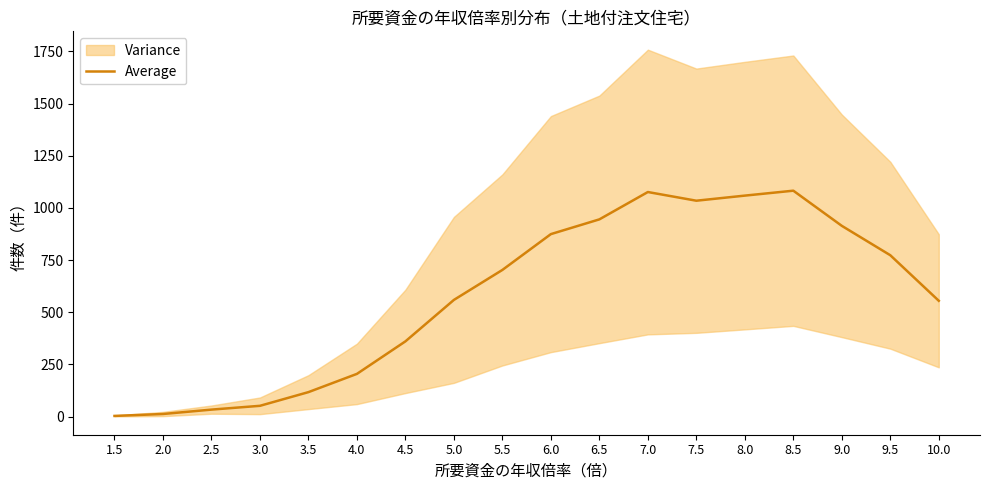

Reading right to left, list all the values displayed in this chart.

10.0=555.2	9.5=773.4	9.0=914.2	8.5=1082.6	8.0=1059.0	7.5=1034.6	7.0=1076.2	6.5=945.2	6.0=874.6	5.5=703.0	5.0=559.4	4.5=360.8	4.0=205.0	3.5=117.6	3.0=52.0	2.5=33.8	2.0=12.8	1.5=3.6